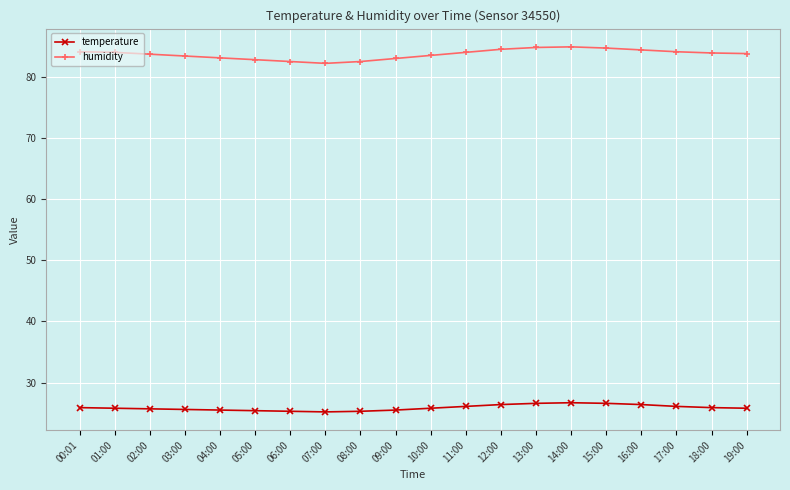

What is the label of the 11th point from the right?

09:00